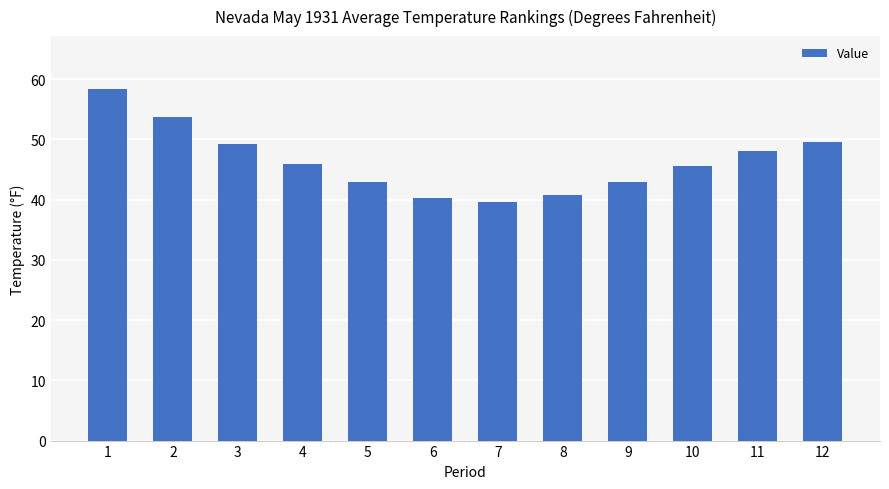

The chart shows a value of 40.7 at 8. True or false?

True